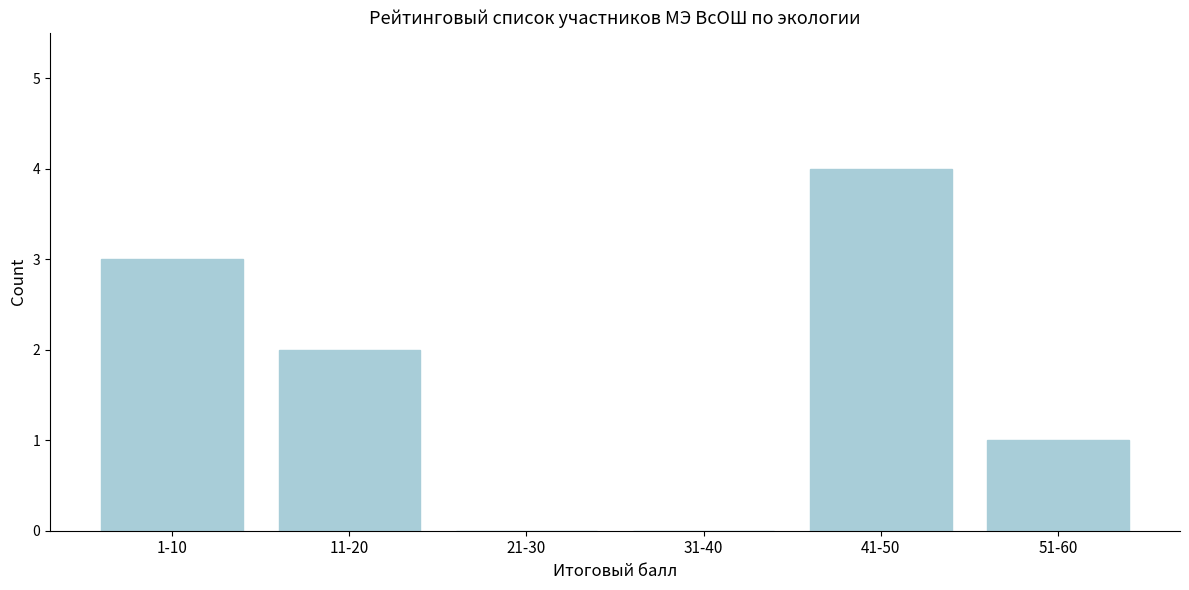

Reading left to right, extract all data points from this chart.

1-10=3	11-20=2	21-30=0	31-40=0	41-50=4	51-60=1